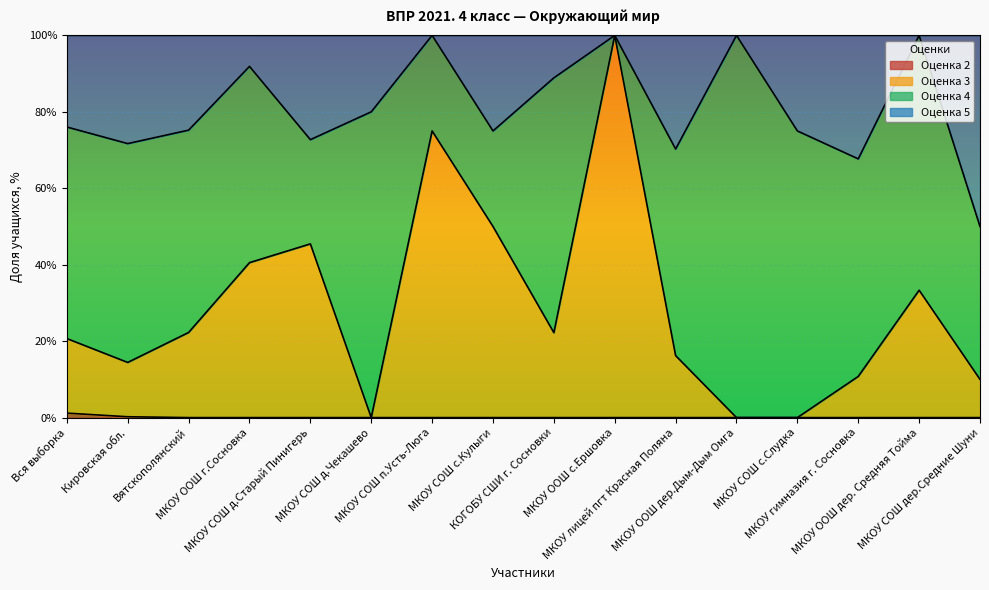

True or false: 3 and 2 cross at least once.

False